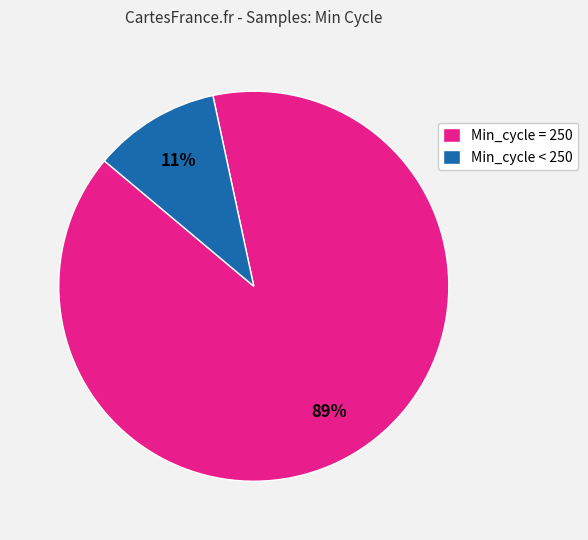

Do Min_cycle < 250 and Min_cycle = 250 together represent more than half of the pie?

Yes